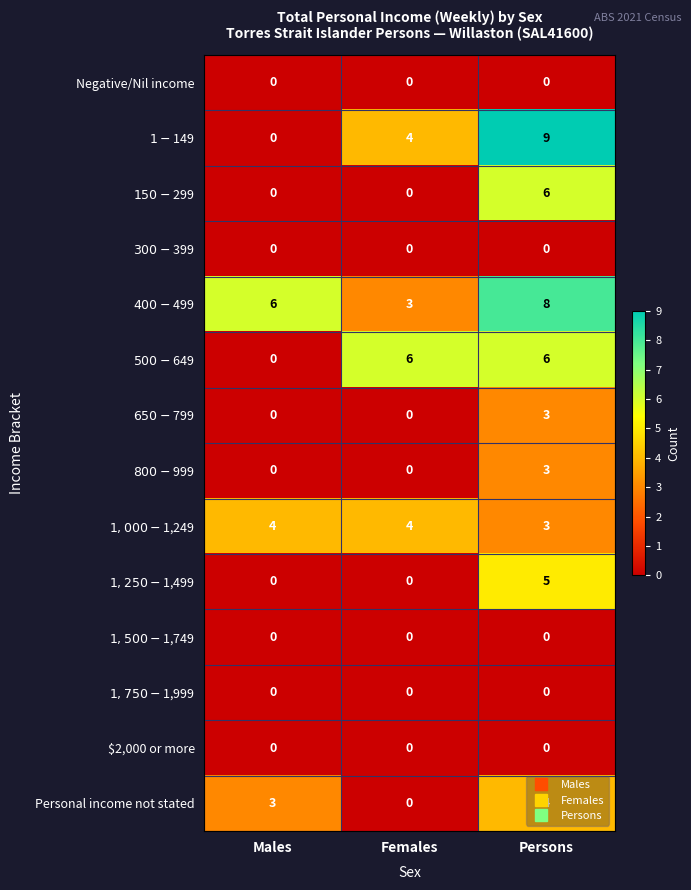

What is the difference between the highest and lowest values at Males?

6